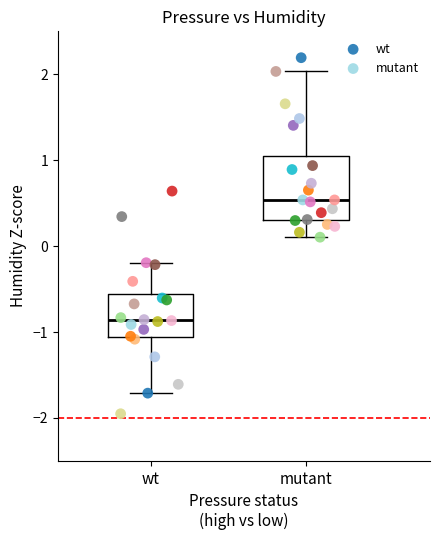

Which series reaches the maximum Y coordinate?

mutant